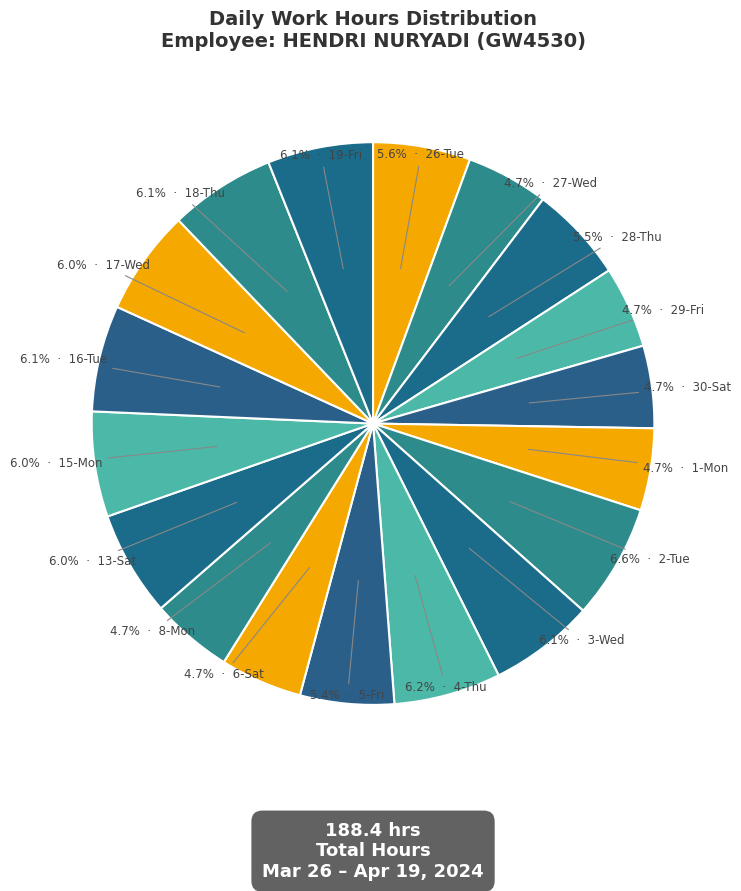

What is the smallest slice in the pie chart?

29-Fri